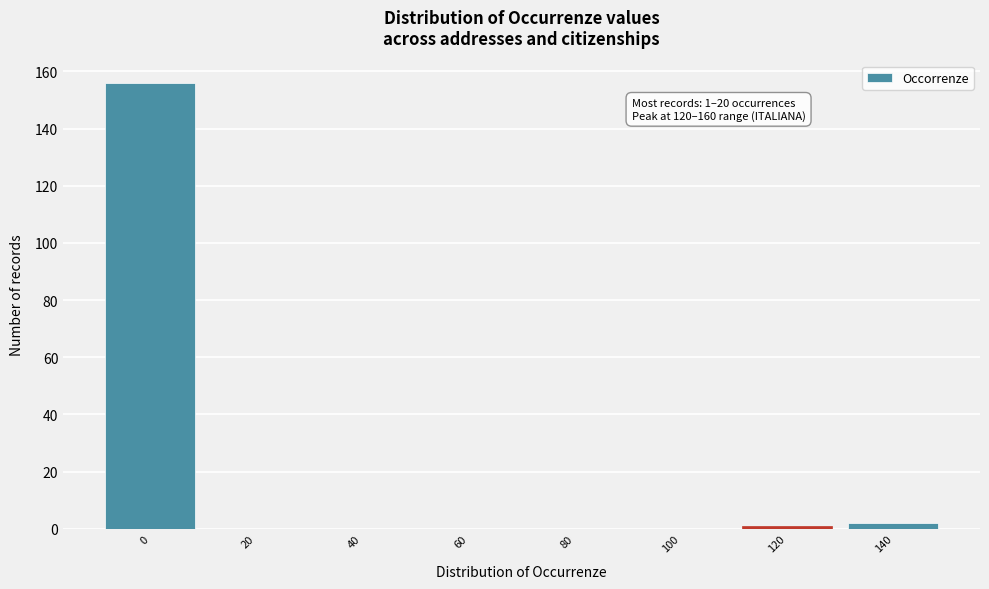

Reading left to right, transcribe all the data shown in this chart.

0=156	20=0	40=0	60=0	80=0	100=0	120=1	140=2